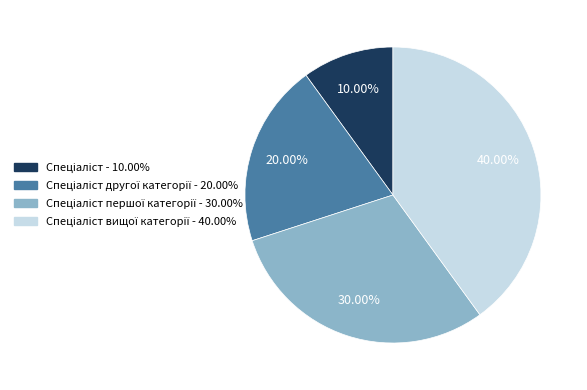

Is there a majority slice in this chart?

No